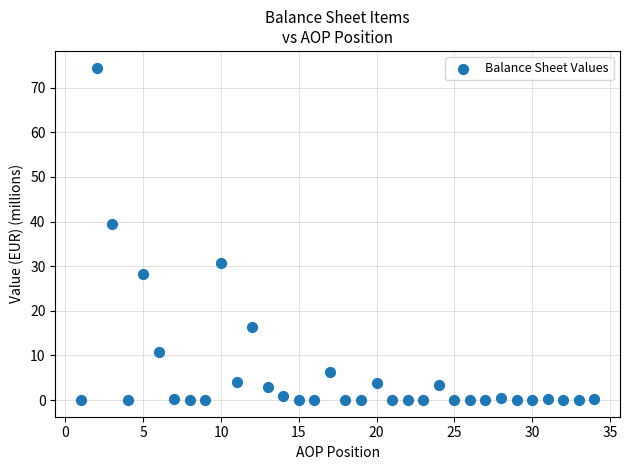

What is the range of X values (max minus min)?

33.0